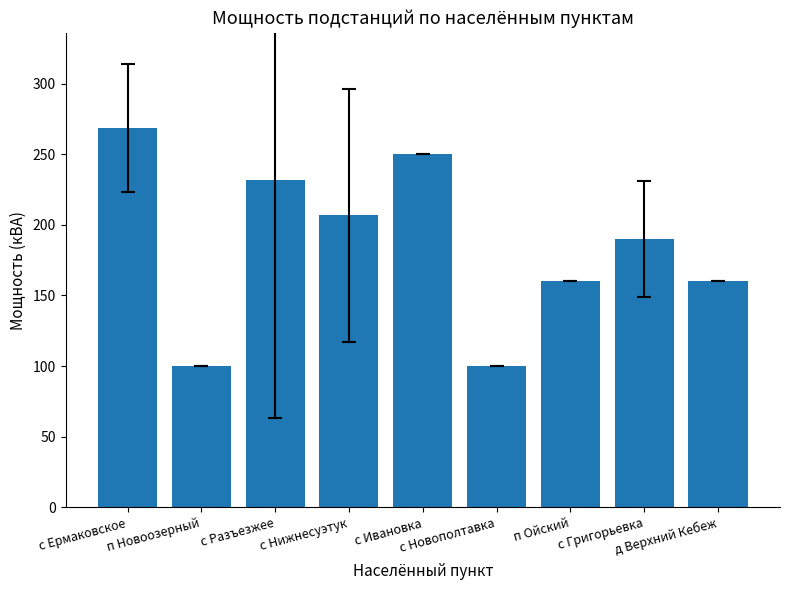

What is the sum of all values?

1666.9